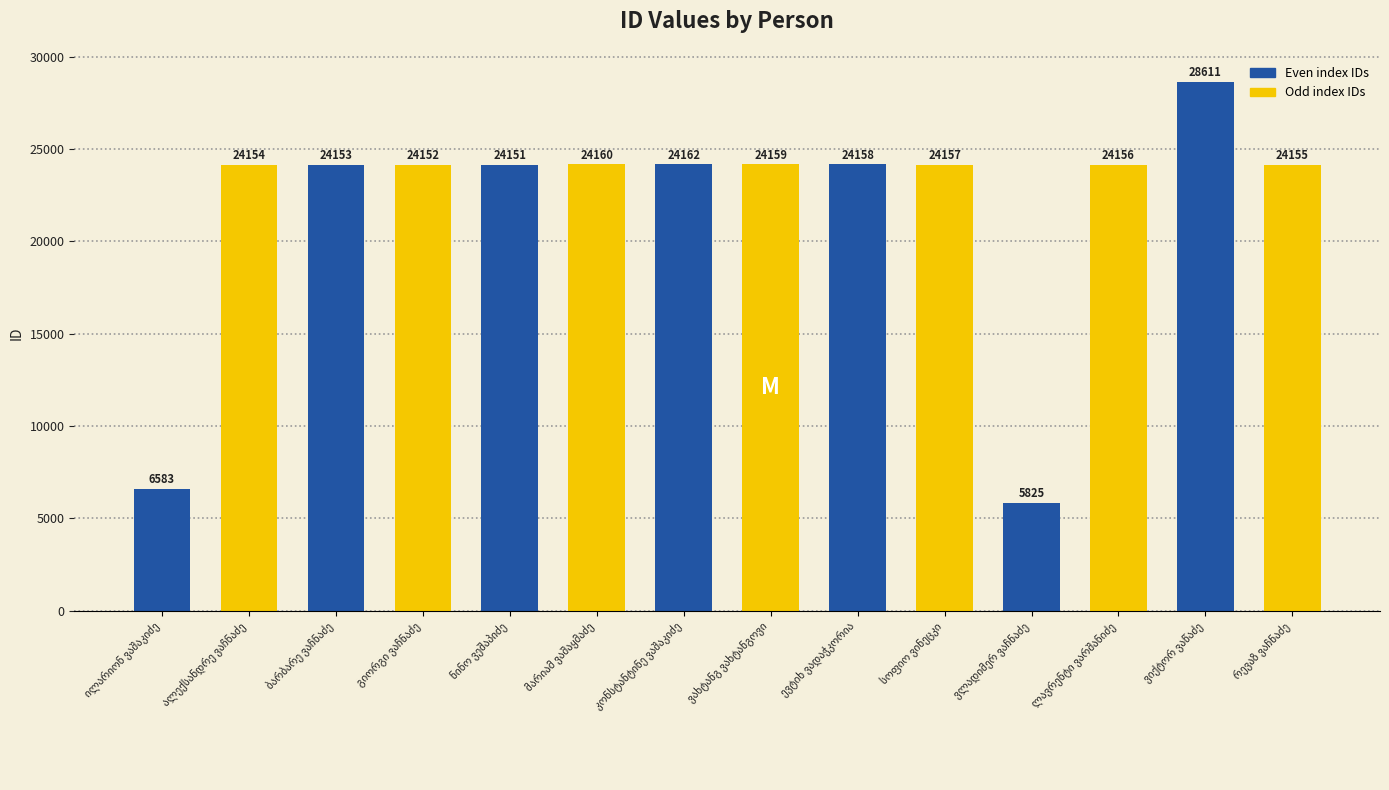

What is the smallest value displayed?

5825